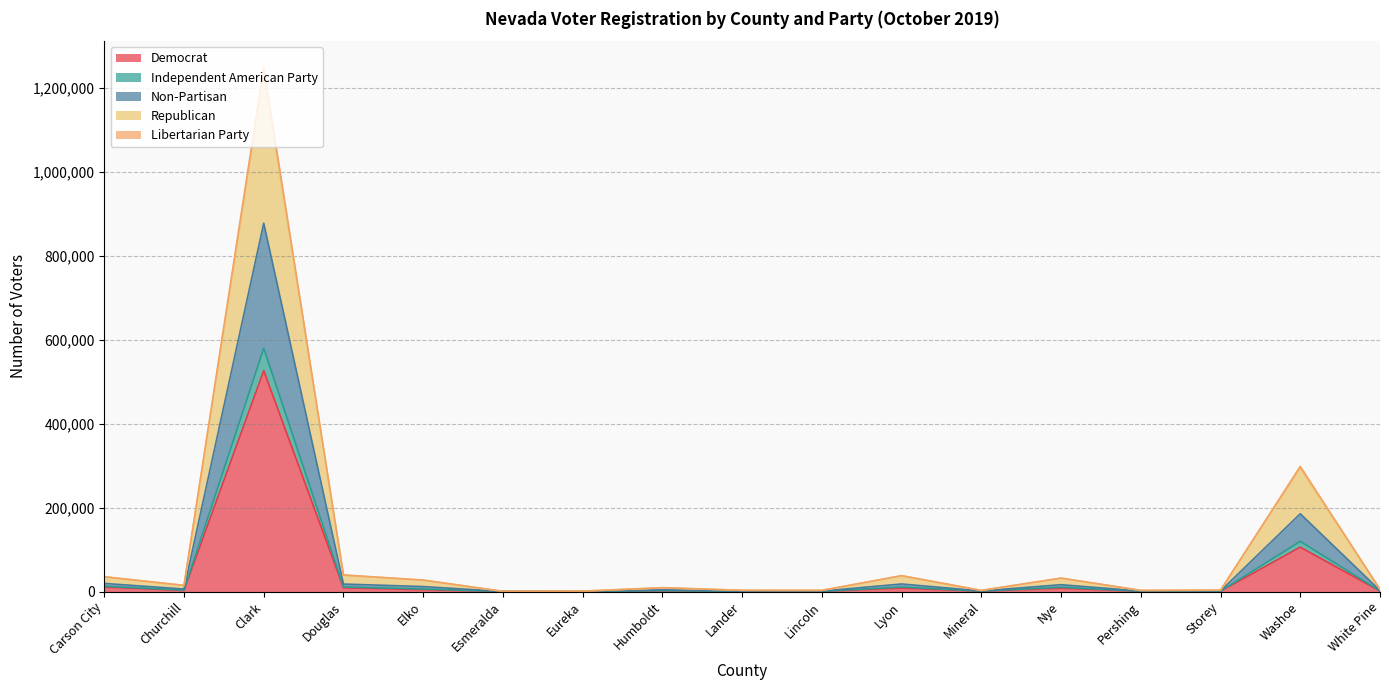

True or false: Democrat and Libertarian Party intersect in this chart.

False